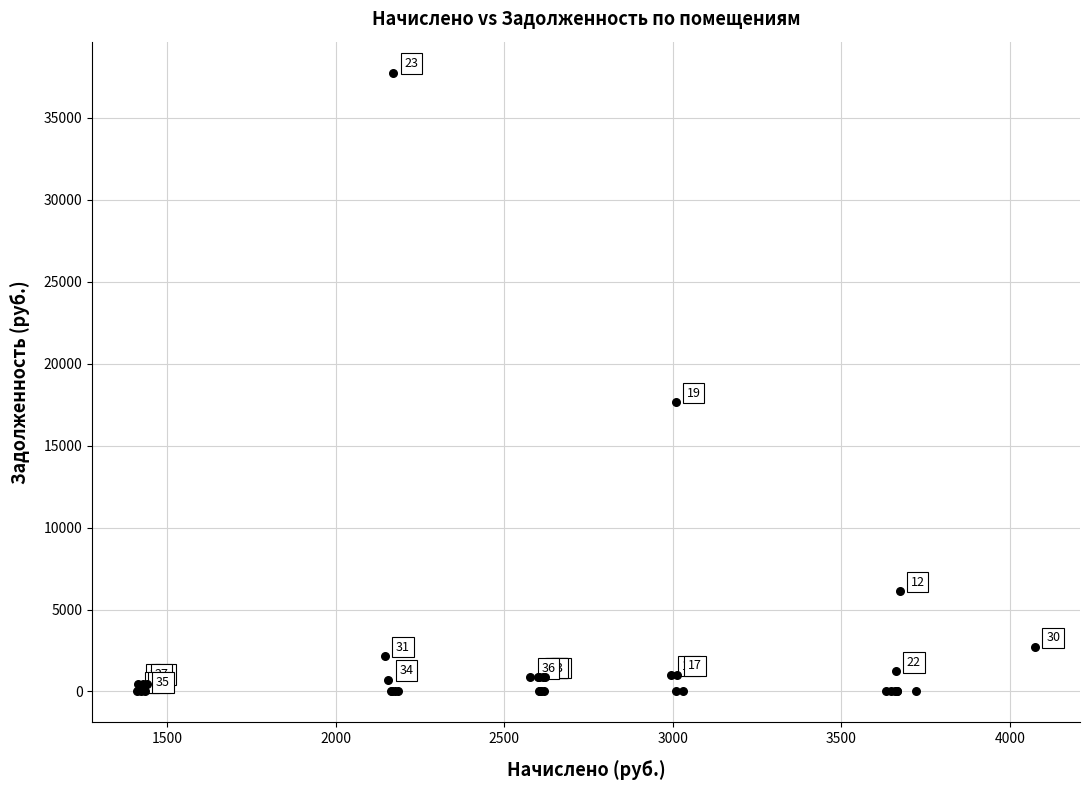

What Y value in the scatter plot is closest to 18874?

17643.8